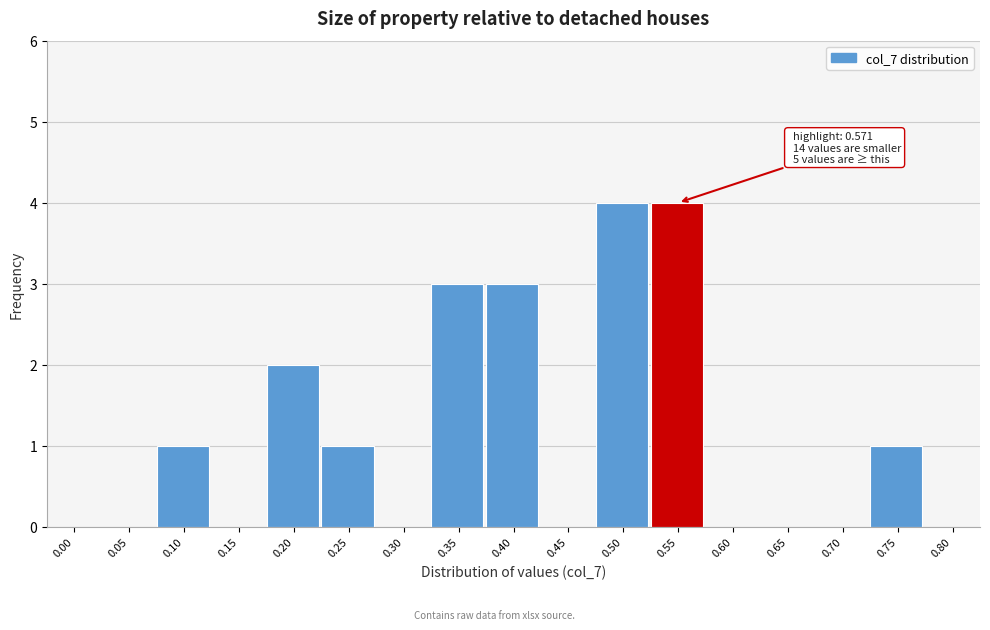

Reading right to left, what are all the values shown in this chart?

0.80=0	0.75=1	0.70=0	0.65=0	0.60=0	0.55=4	0.50=4	0.45=0	0.40=3	0.35=3	0.30=0	0.25=1	0.20=2	0.15=0	0.10=1	0.05=0	0.00=0